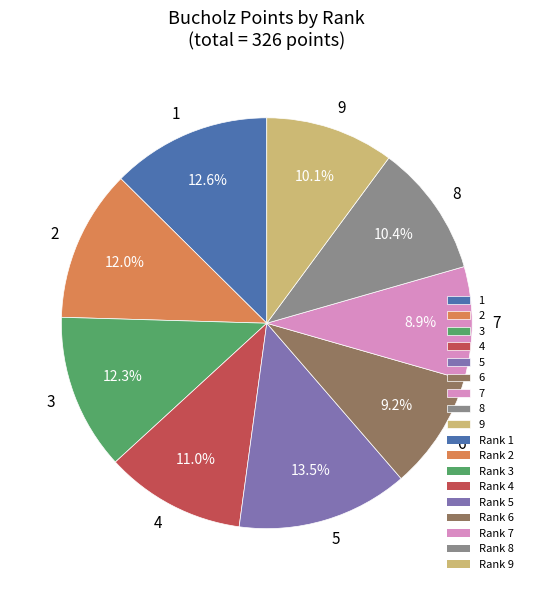

To the nearest percent, what is the difference between the largest and smallest slice percentages?

5%